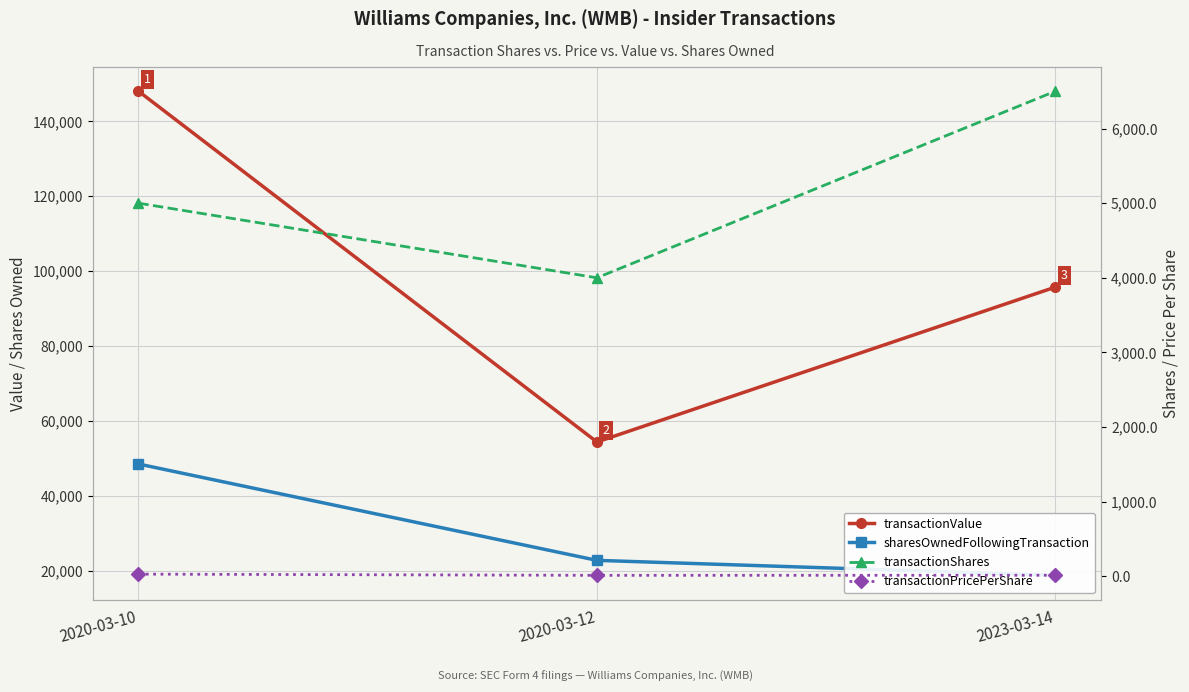

Reading right to left, what are all the values shown in this chart?

transactionValue: 2023-03-14=95750.0	2020-03-12=54400.0	2020-03-10=148043.0
sharesOwnedFollowingTransaction: 2023-03-14=18802.0	2020-03-12=22802.0	2020-03-10=48521.0
transactionShares: 2023-03-14=6500.0	2020-03-12=4000.0	2020-03-10=5000.0
transactionPricePerShare: 2023-03-14=14.7	2020-03-12=13.6	2020-03-10=29.6